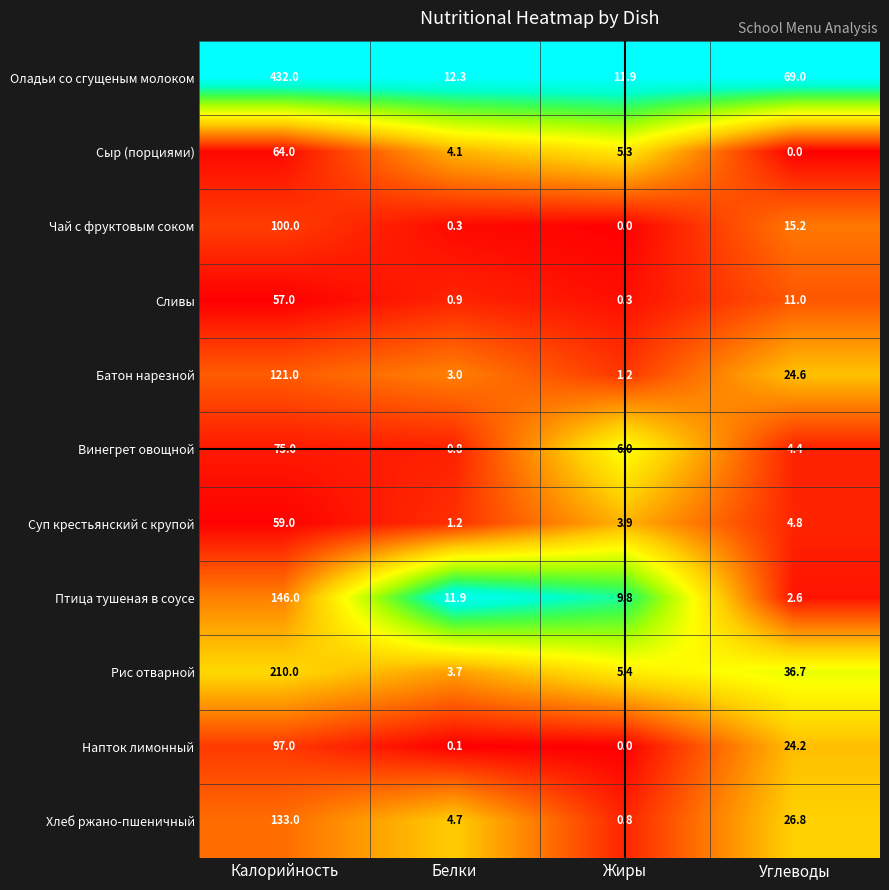

What is the approximate value of Оладьи со сгущеным молоком at Калорийность?

432.0